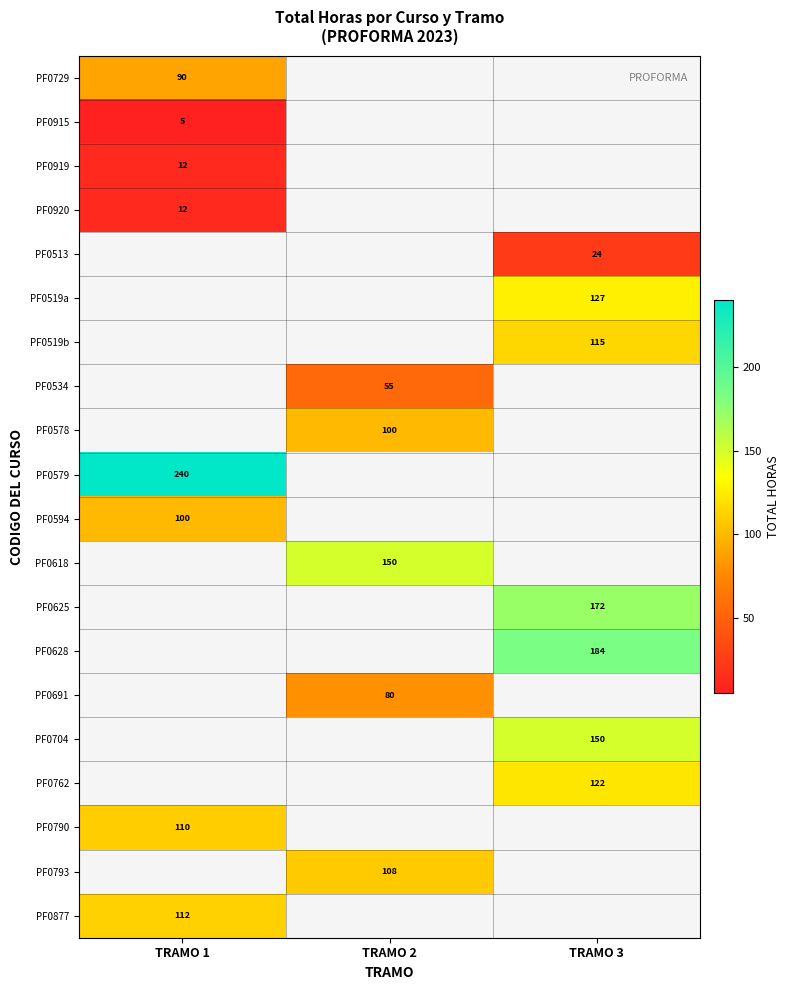

At how many categories does at least one series exceed 95?

3